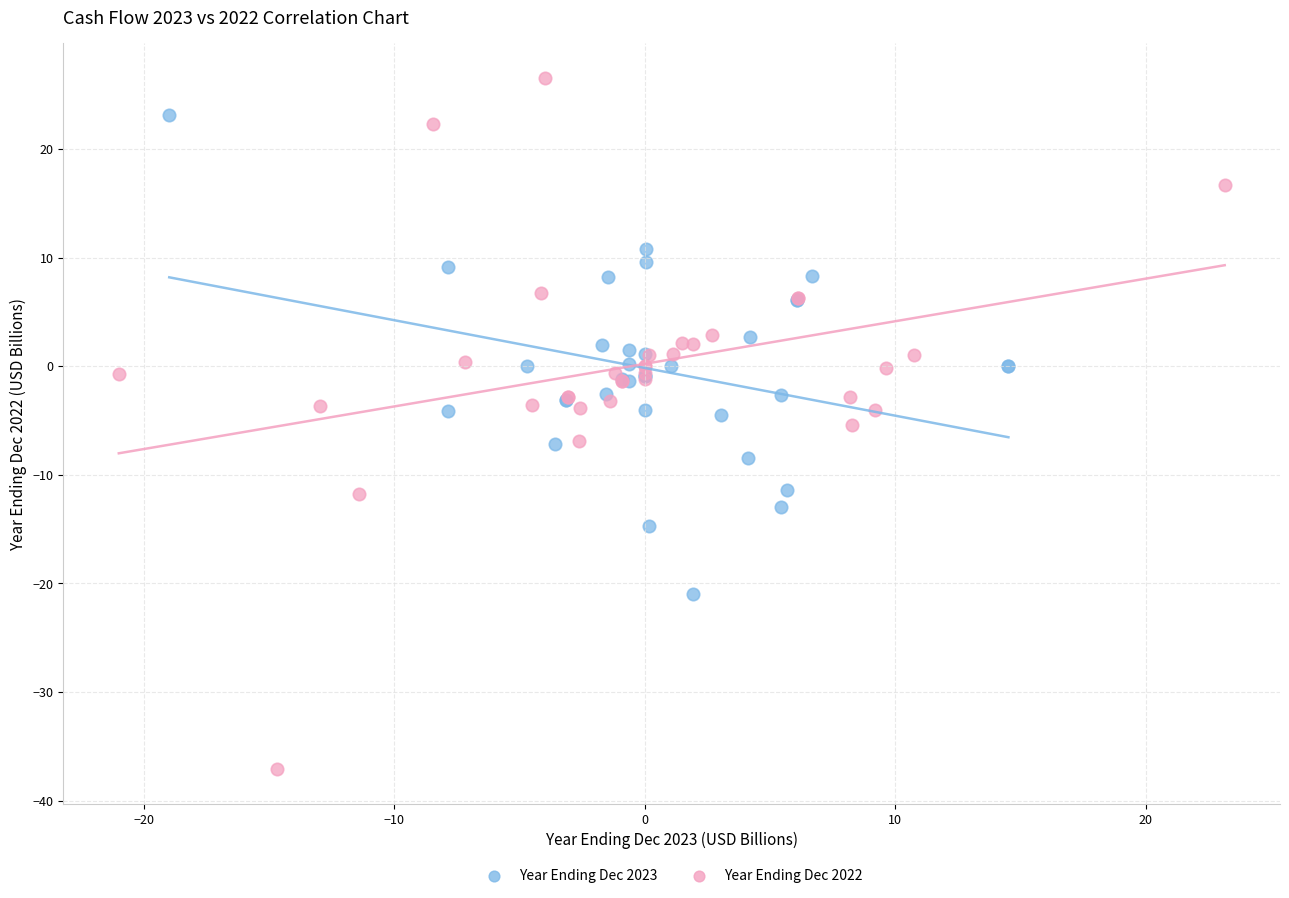

Which series has the largest Y range (max minus min)?

Year Ending Dec 2022